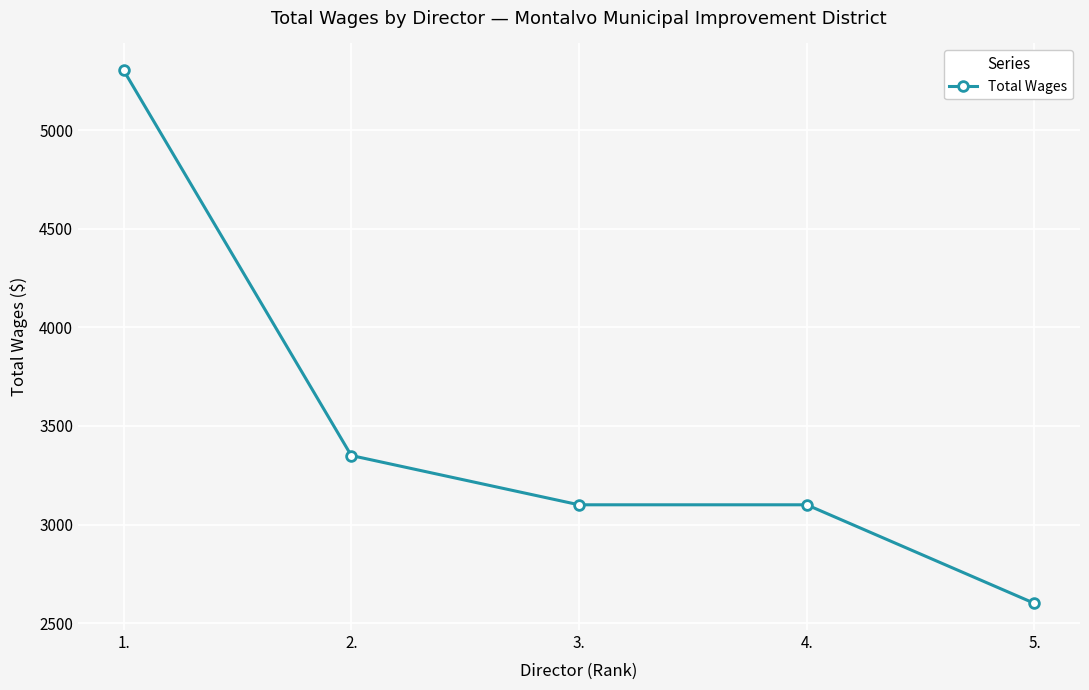

True or false: the data has more than 2 interior local peaks.

False